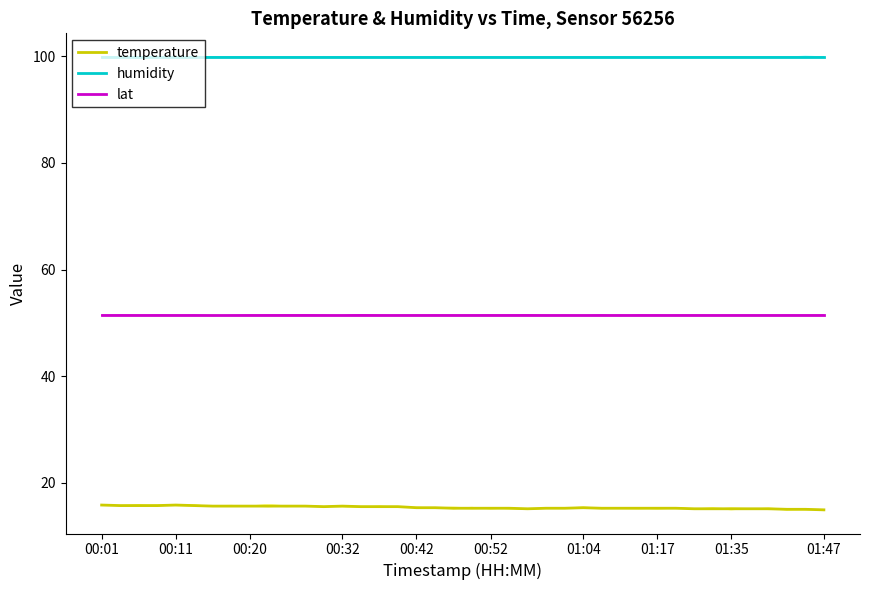

True or false: lat and humidity cross at least once.

False